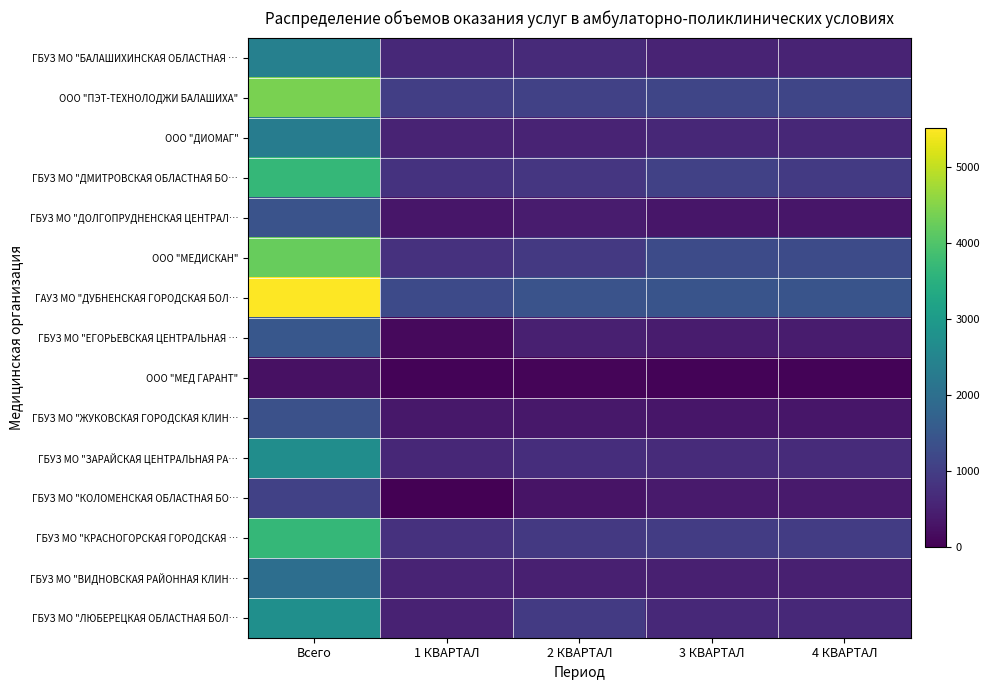

Reading left to right, list all the values displayed in this chart.

ГБУЗ МО "БАЛАШИХИНСКАЯ ОБЛАСТНАЯ …: Всего=2387	1 КВАРТАЛ=624	2 КВАРТАЛ=658	3 КВАРТАЛ=553	4 КВАРТАЛ=552
ООО "ПЭТ-ТЕХНОЛОДЖИ БАЛАШИХА": Всего=4406	1 КВАРТАЛ=1018	2 КВАРТАЛ=1072	3 КВАРТАЛ=1159	4 КВАРТАЛ=1157
ООО "ДИОМАГ": Всего=2312	1 КВАРТАЛ=544	2 КВАРТАЛ=552	3 КВАРТАЛ=608	4 КВАРТАЛ=608
ГБУЗ МО "ДМИТРОВСКАЯ ОБЛАСТНАЯ БО…: Всего=3676	1 КВАРТАЛ=801	2 КВАРТАЛ=877	3 КВАРТАЛ=1068	4 КВАРТАЛ=930
ГБУЗ МО "ДОЛГОПРУДНЕНСКАЯ ЦЕНТРАЛ…: Всего=1405	1 КВАРТАЛ=332	2 КВАРТАЛ=413	3 КВАРТАЛ=330	4 КВАРТАЛ=330
ООО "МЕДИСКАН": Всего=4230	1 КВАРТАЛ=783	2 КВАРТАЛ=923	3 КВАРТАЛ=1263	4 КВАРТАЛ=1261
ГАУЗ МО "ДУБНЕНСКАЯ ГОРОДСКАЯ БОЛ…: Всего=5505	1 КВАРТАЛ=1239	2 КВАРТАЛ=1401	3 КВАРТАЛ=1433	4 КВАРТАЛ=1432
ГБУЗ МО "ЕГОРЬЕВСКАЯ ЦЕНТРАЛЬНАЯ …: Всего=1487	1 КВАРТАЛ=148	2 КВАРТАЛ=486	3 КВАРТАЛ=427	4 КВАРТАЛ=426
ООО "МЕД ГАРАНТ": Всего=237	1 КВАРТАЛ=59	2 КВАРТАЛ=70	3 КВАРТАЛ=54	4 КВАРТАЛ=54
ГБУЗ МО "ЖУКОВСКАЯ ГОРОДСКАЯ КЛИН…: Всего=1360	1 КВАРТАЛ=360	2 КВАРТАЛ=347	3 КВАРТАЛ=326	4 КВАРТАЛ=327
ГБУЗ МО "ЗАРАЙСКАЯ ЦЕНТРАЛЬНАЯ РА…: Всего=2690	1 КВАРТАЛ=609	2 КВАРТАЛ=718	3 КВАРТАЛ=682	4 КВАРТАЛ=681
ГБУЗ МО "КОЛОМЕНСКАЯ ОБЛАСТНАЯ БО…: Всего=1073	1 КВАРТАЛ=0	2 КВАРТАЛ=289	3 КВАРТАЛ=393	4 КВАРТАЛ=391
ГБУЗ МО "КРАСНОГОРСКАЯ ГОРОДСКАЯ …: Всего=3675	1 КВАРТАЛ=779	2 КВАРТАЛ=923	3 КВАРТАЛ=987	4 КВАРТАЛ=986
ГБУЗ МО "ВИДНОВСКАЯ РАЙОННАЯ КЛИН…: Всего=1999	1 КВАРТАЛ=549	2 КВАРТАЛ=486	3 КВАРТАЛ=482	4 КВАРТАЛ=482
ГБУЗ МО "ЛЮБЕРЕЦКАЯ ОБЛАСТНАЯ БОЛ…: Всего=2747	1 КВАРТАЛ=535	2 КВАРТАЛ=925	3 КВАРТАЛ=644	4 КВАРТАЛ=643